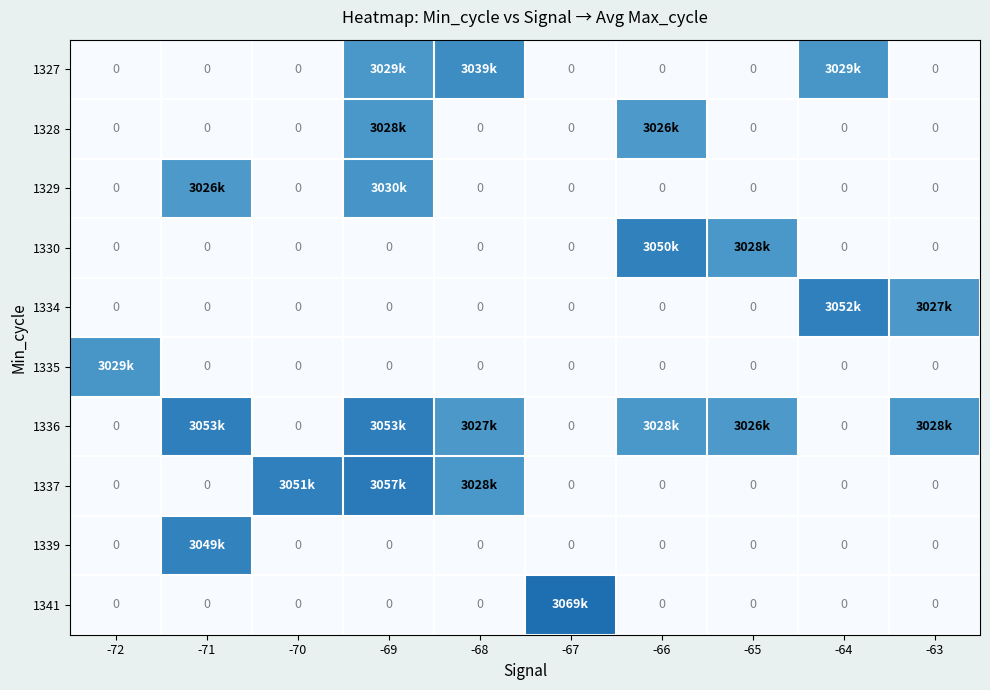

How many values in 1336 are above zero?

6